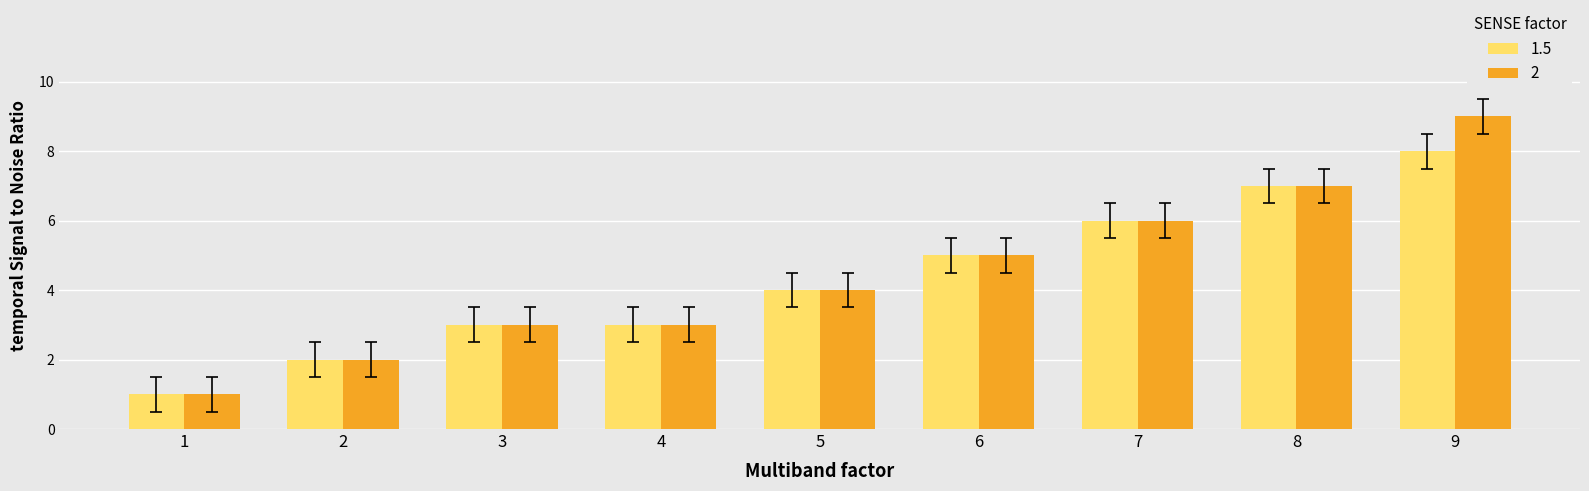

At which label does 2 reach its minimum?

1